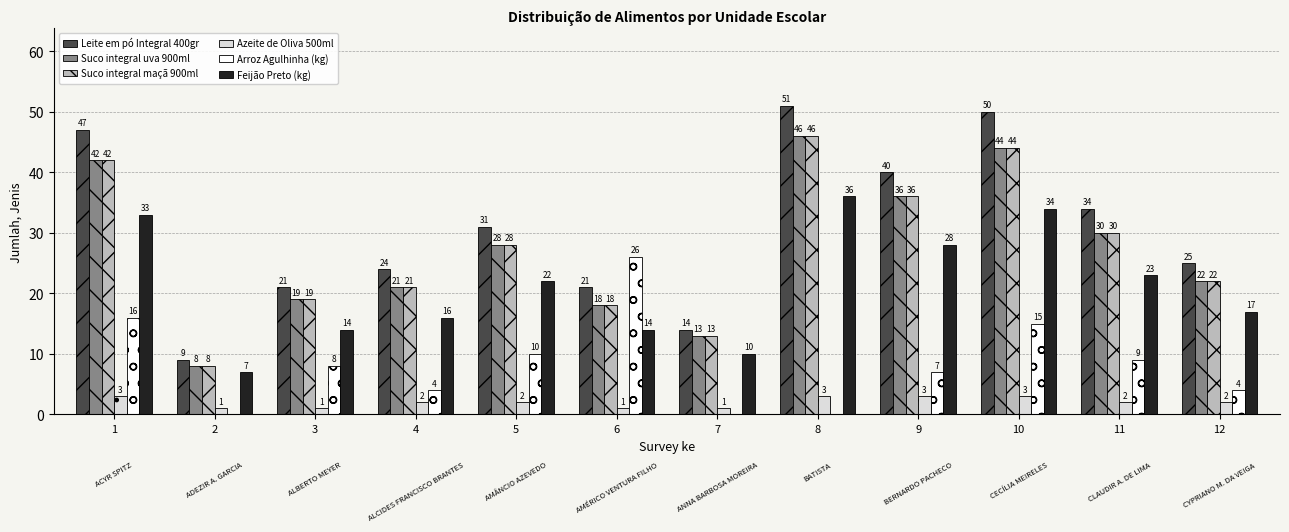

What is the sum of all Feijão Preto (kg) values?

254